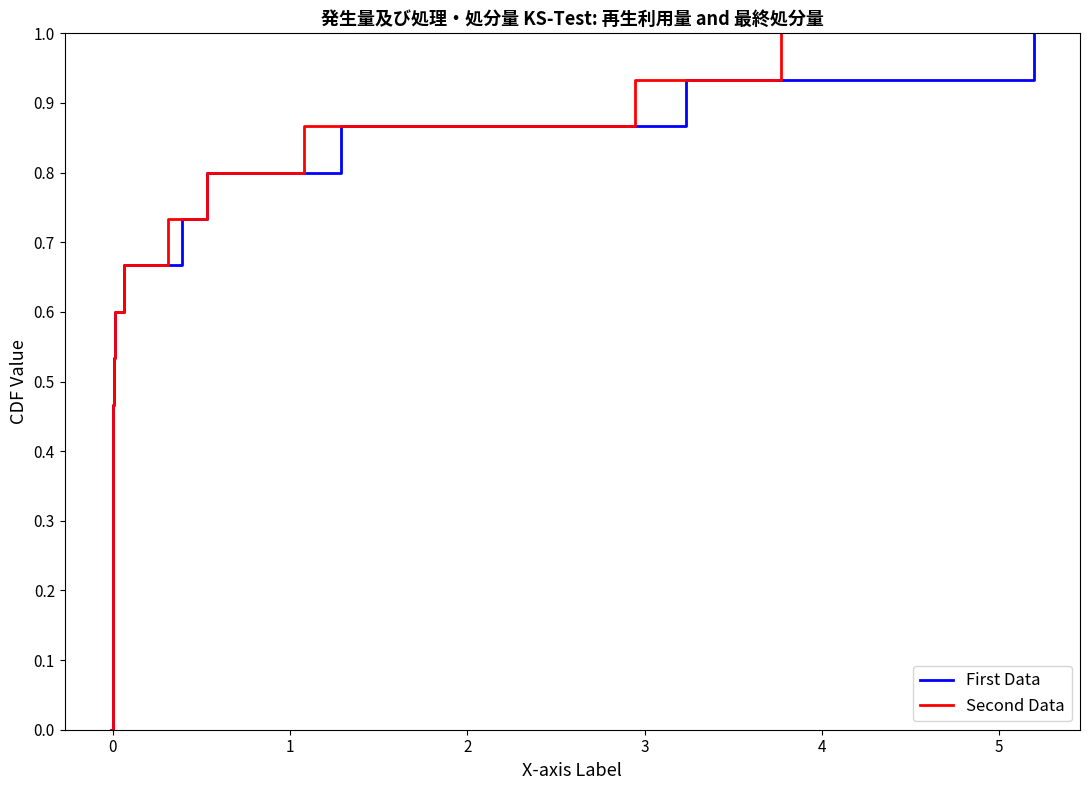

True or false: Second Data and First Data intersect in this chart.

False